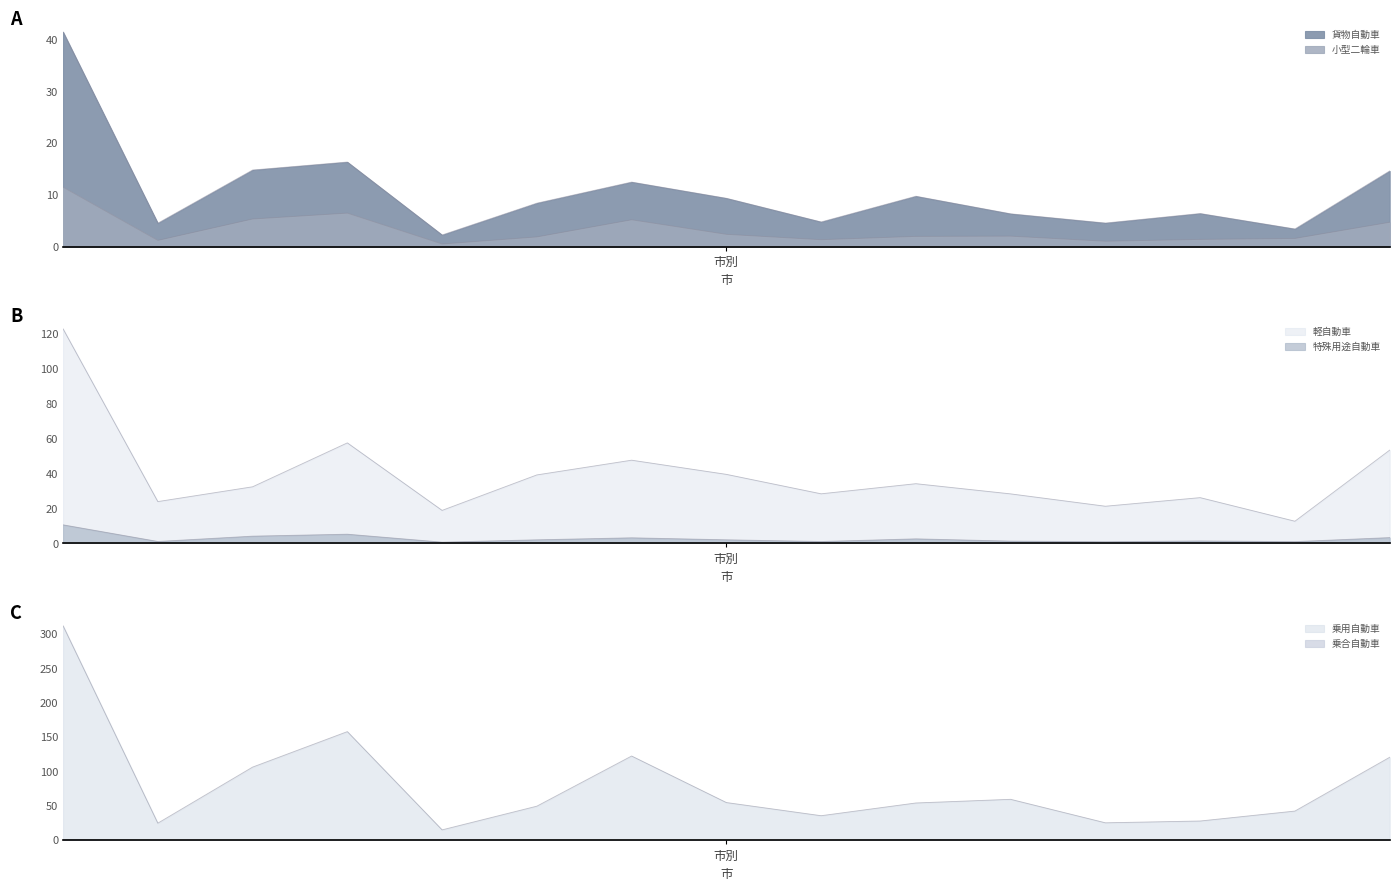

What is the difference between the second highest and second lowest values in the 小型二輪車 series?

5.4